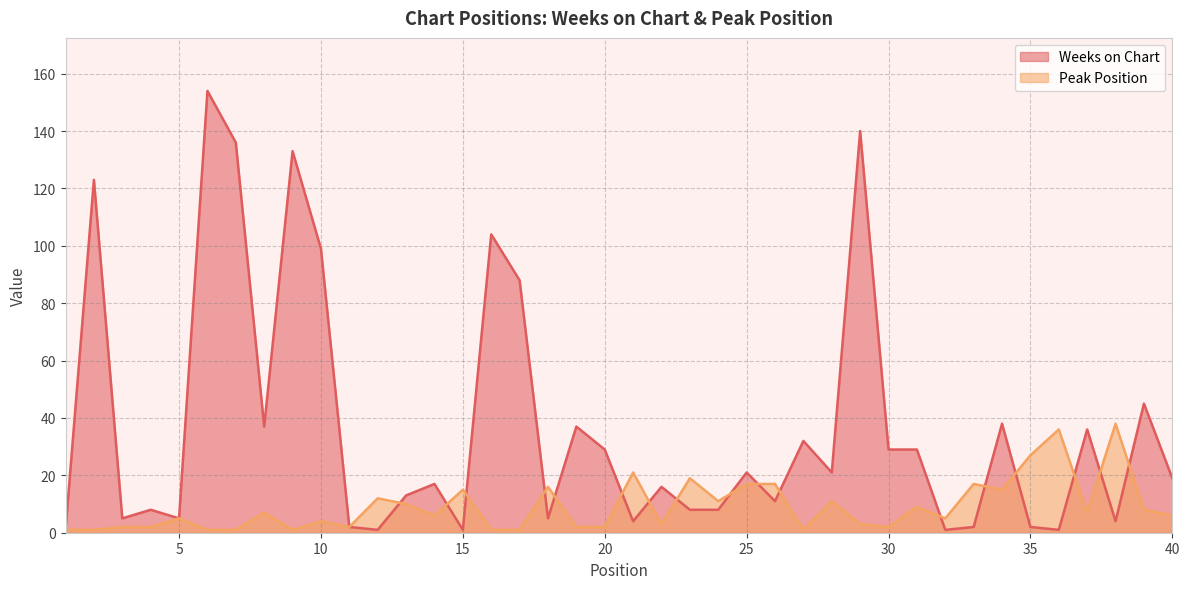

What are all the series names shown in the legend?

Weeks on Chart, Peak Position